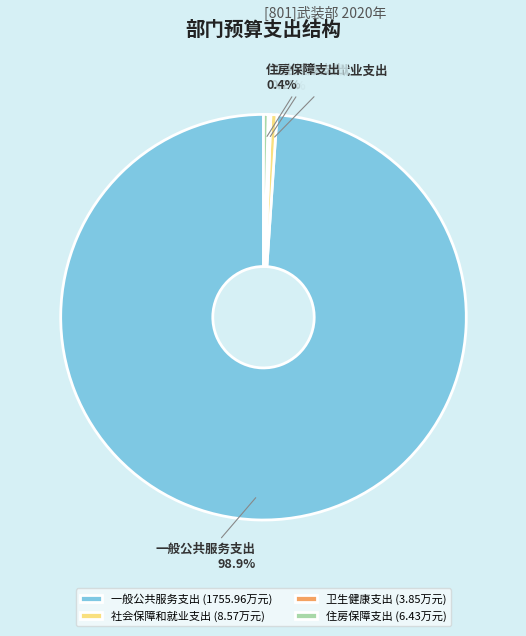

What portion of the pie excludes 社会保障和就业支出?

99.5%